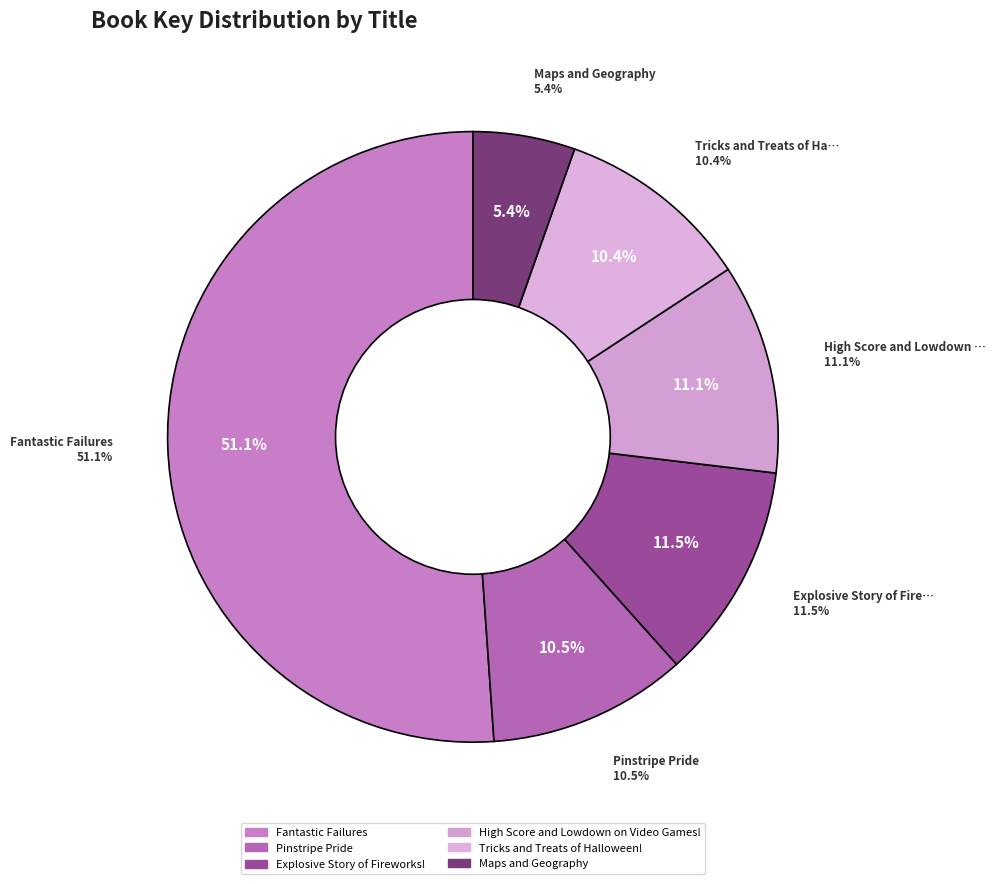

To the nearest percent, what percentage of the pie is Maps and Geography?

5%